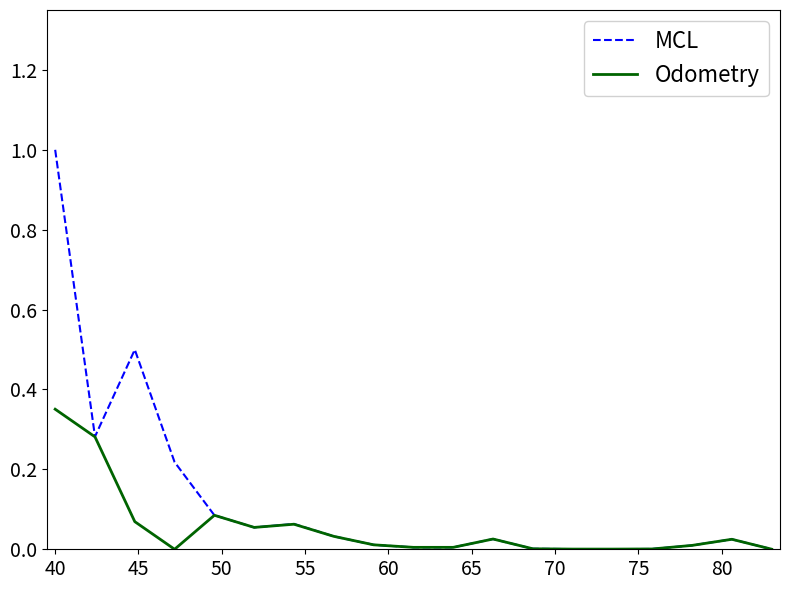

Which series has the largest total across all categories?

MCL